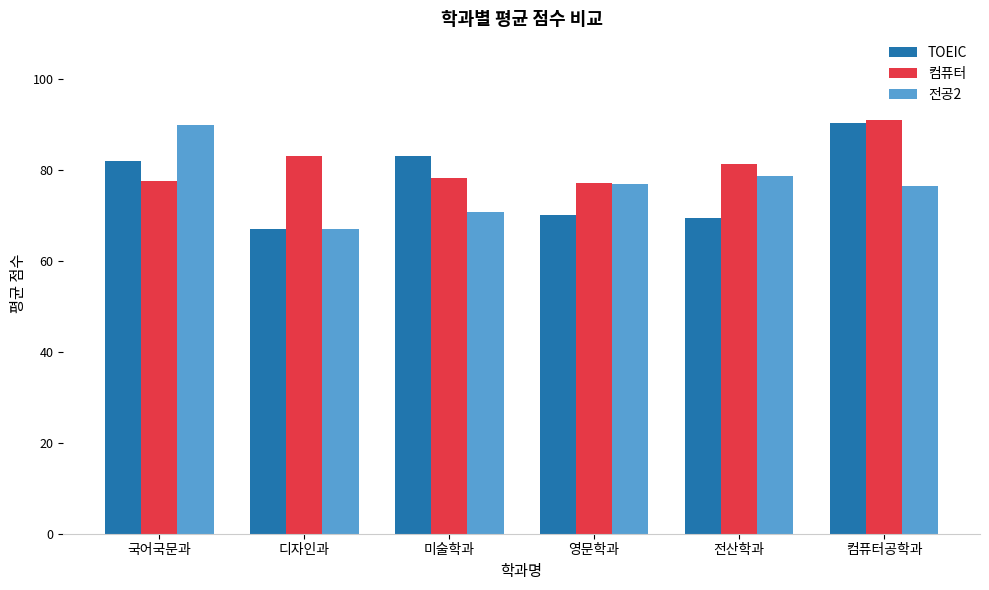

What is the maximum value for 컴퓨터?

91.0